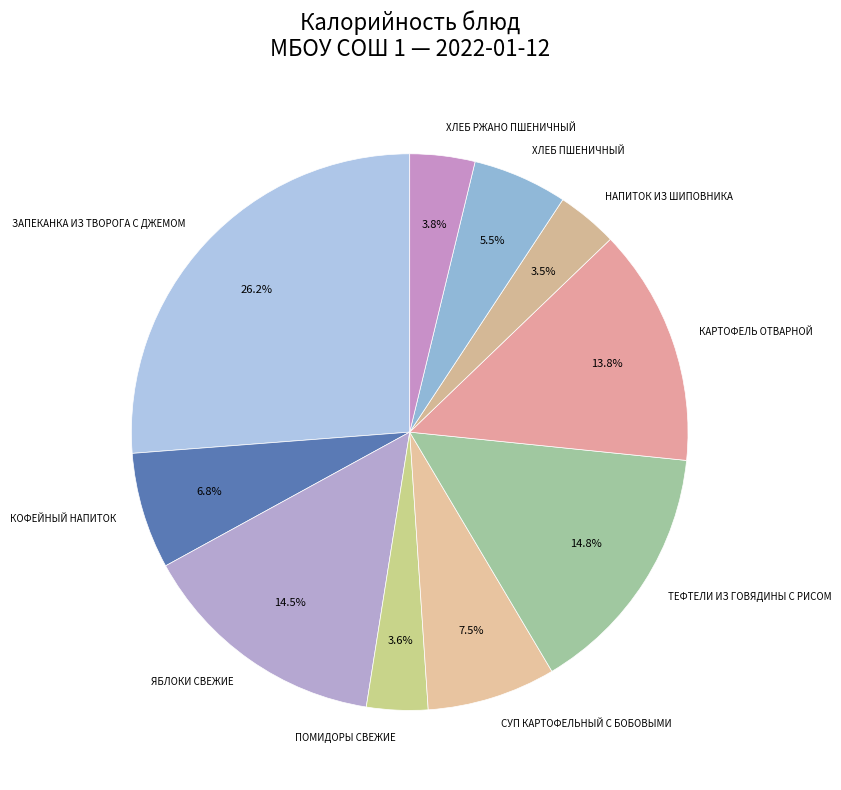

Which slice is the largest?

ЗАПЕКАНКА ИЗ ТВОРОГА С ДЖЕМОМ